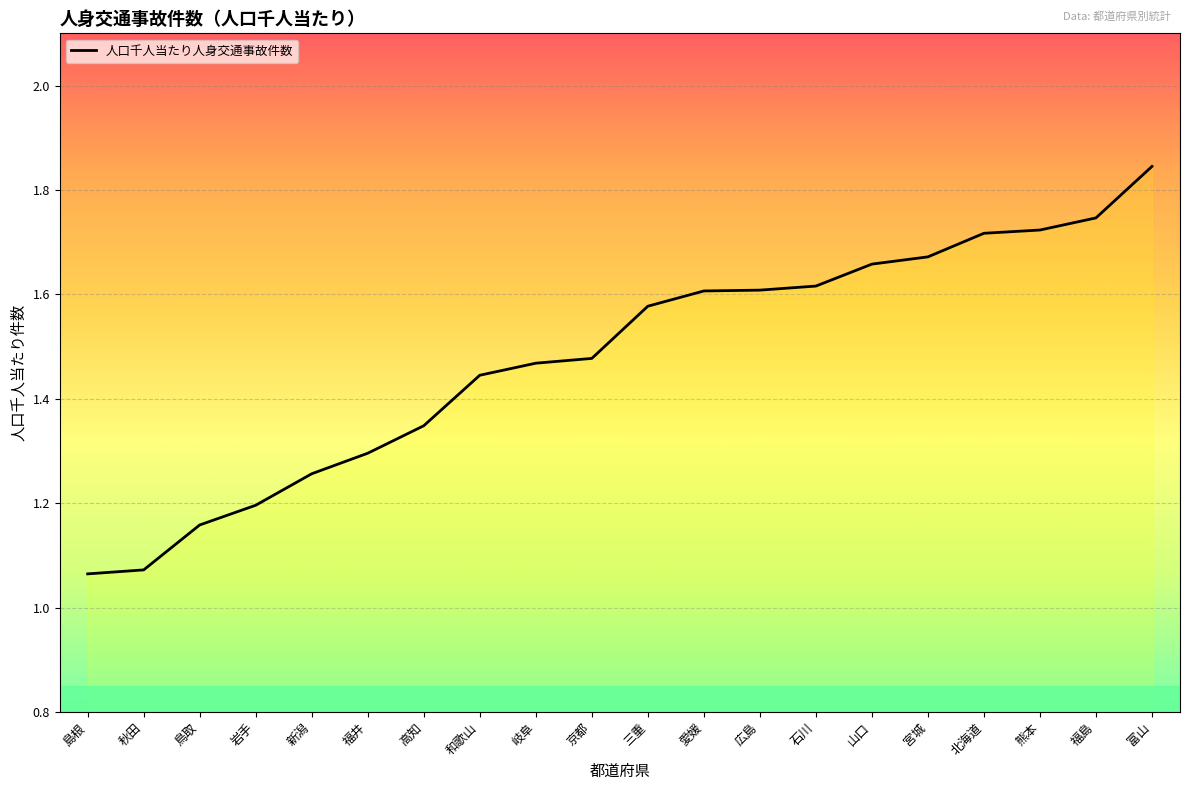

Count the number of data series in this chart.

1